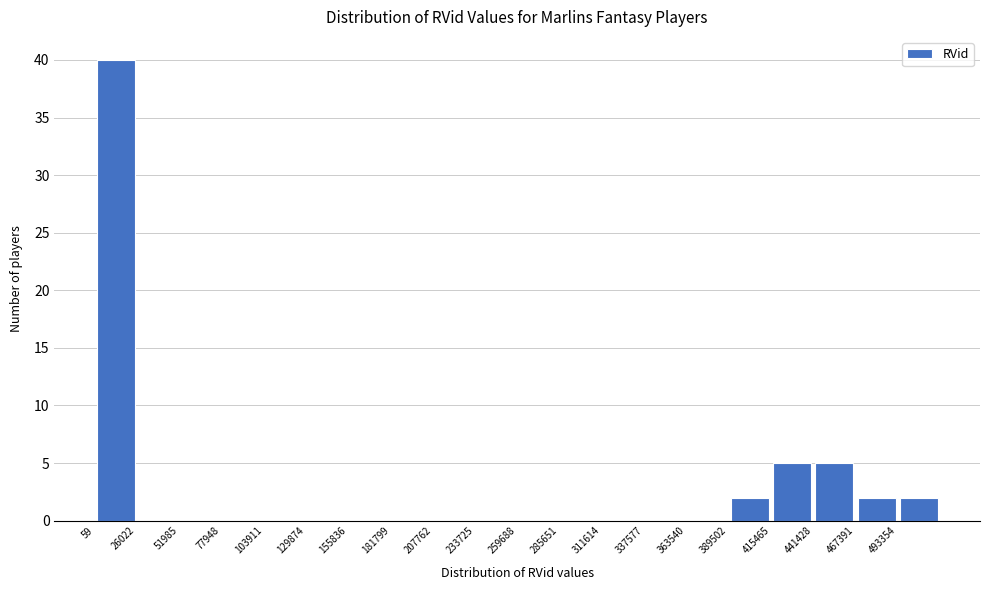

Reading left to right, list every bar in this chart as the range it spans on the x-axis followed by its height. Neither the bar edges nor the heights are printed on the chart, so give them approximately, as read against the axes.

0 to 25000: 40
25000 to 50000: 0
50000 to 80000: 0
80000 to 105000: 0
105000 to 130000: 0
130000 to 155000: 0
155000 to 180000: 0
180000 to 210000: 0
210000 to 235000: 0
235000 to 260000: 0
260000 to 285000: 0
285000 to 310000: 0
310000 to 340000: 0
340000 to 365000: 0
365000 to 390000: 0
390000 to 415000: 2
415000 to 440000: 5
440000 to 465000: 5
465000 to 495000: 2
495000 to 520000: 2